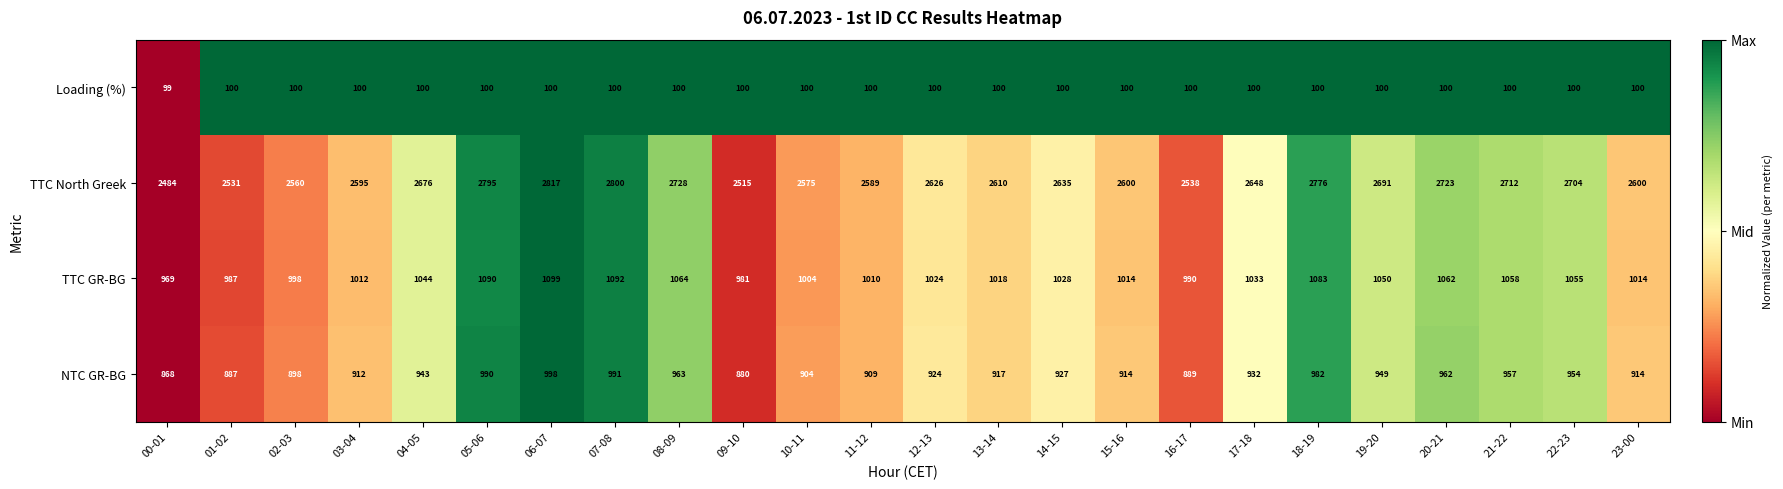

The NTC GR-BG series shows 982 at 18-19. True or false?

True